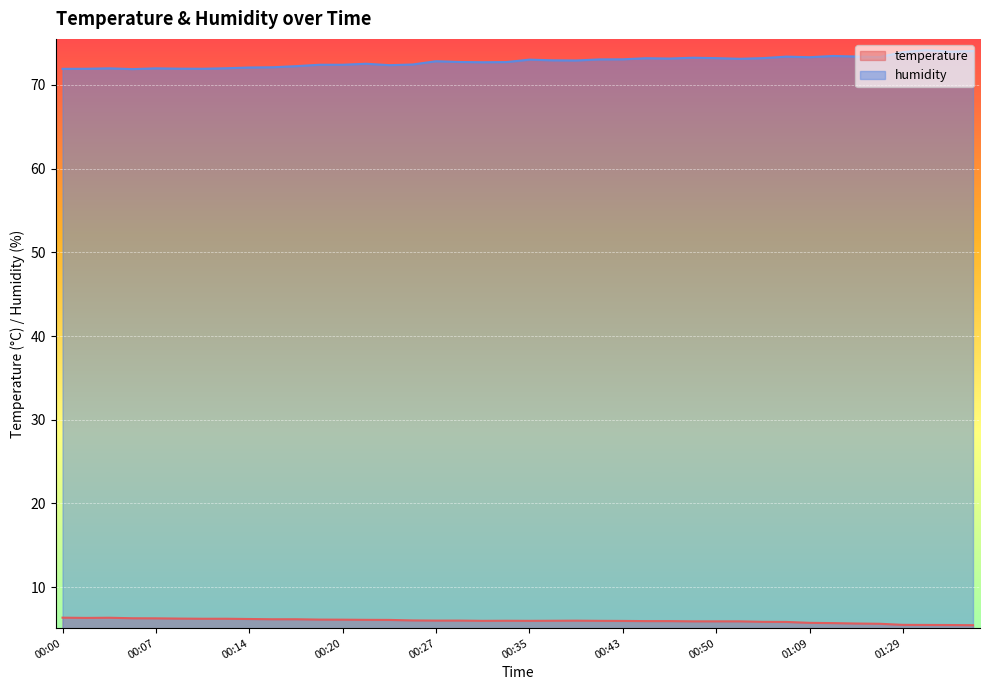

What value does the temperature series have at 00:16?

6.2